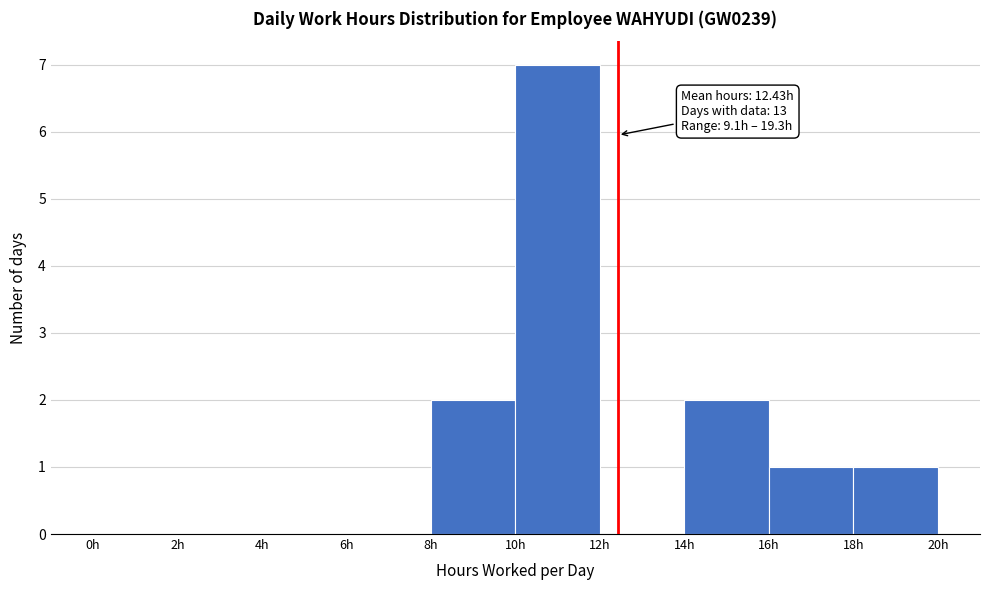

Which range on the x-axis has the tallest bar?

10 to 12